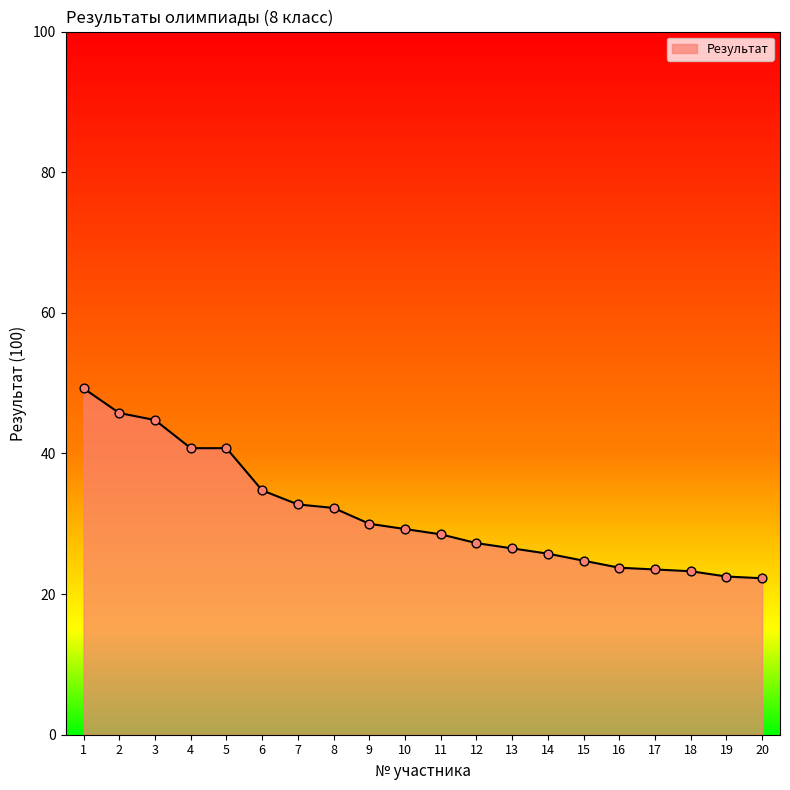

What is the ratio of the value at 15 to the value at 1?

0.5